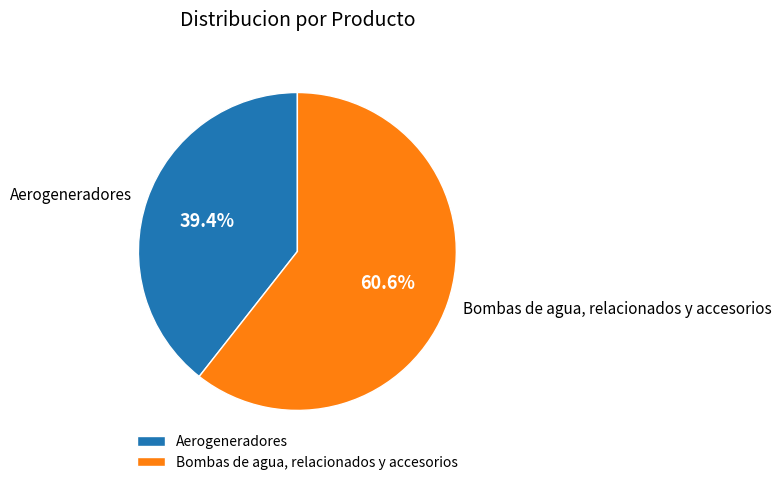

Count the number of slices in the pie.

2